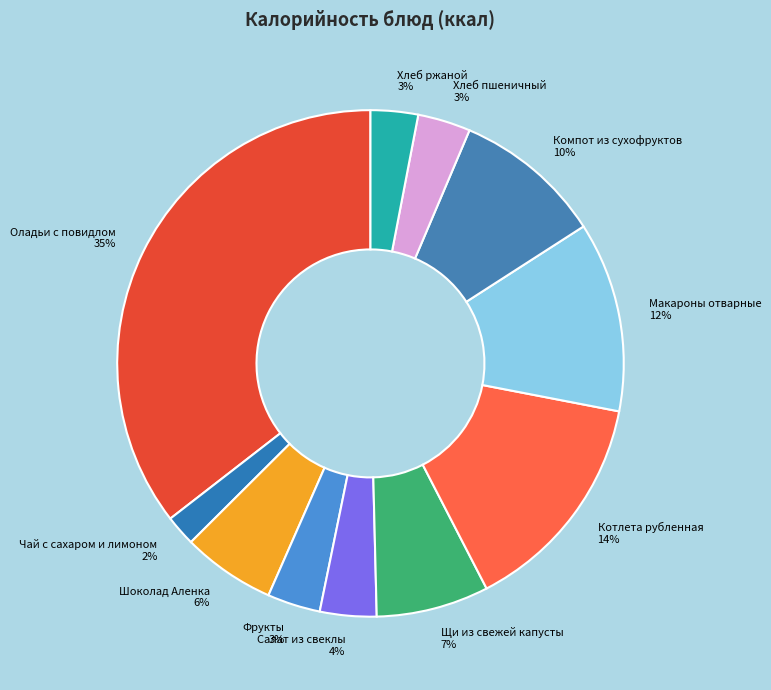

Is Щи из свежей капусты the majority of the pie?

No